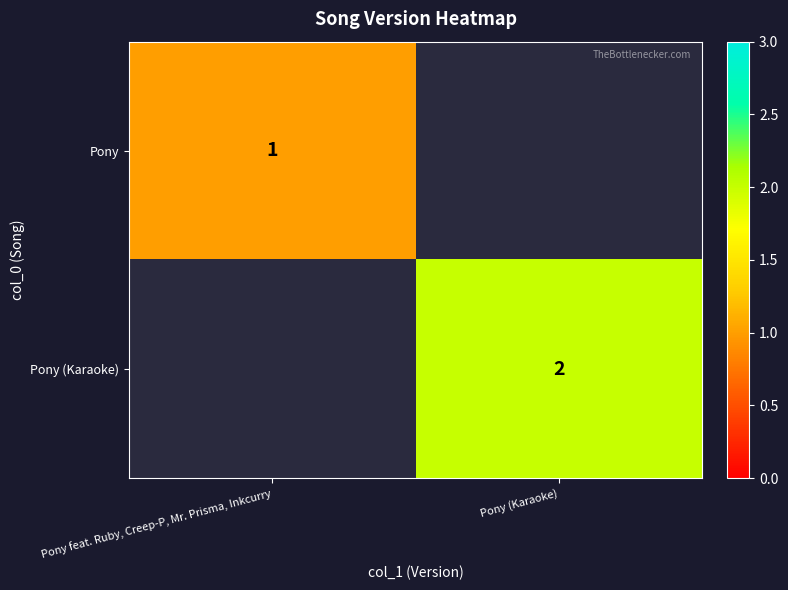

Count the number of data series in this chart.

2